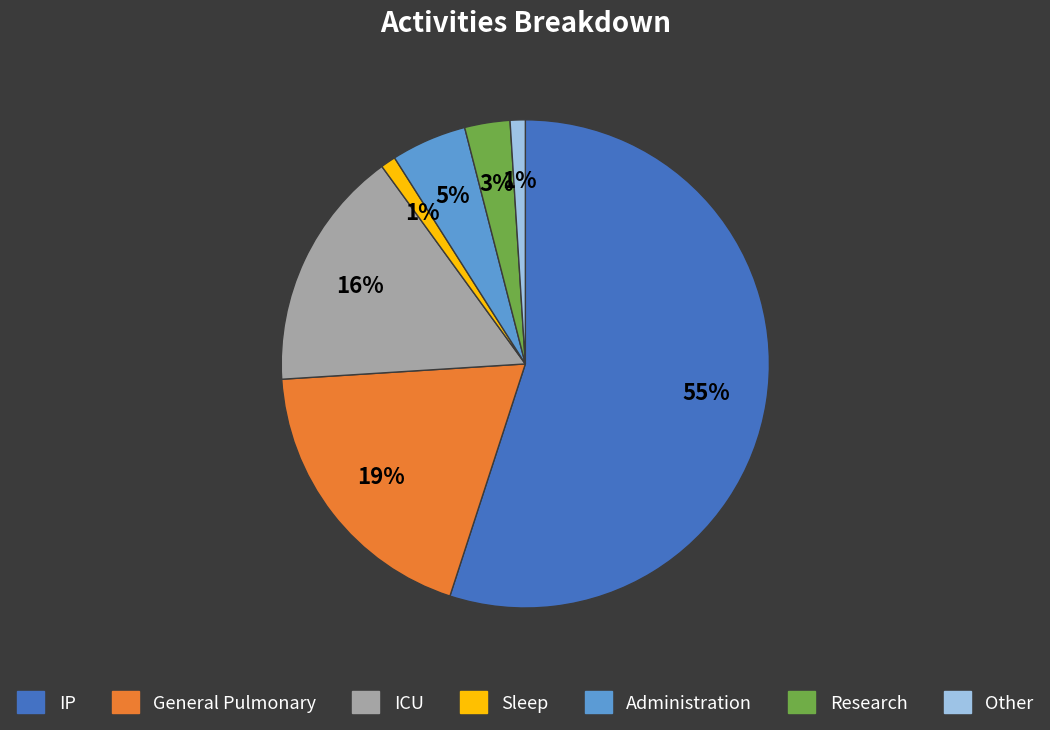

True or false: Sleep accounts for 1% of the total.

True